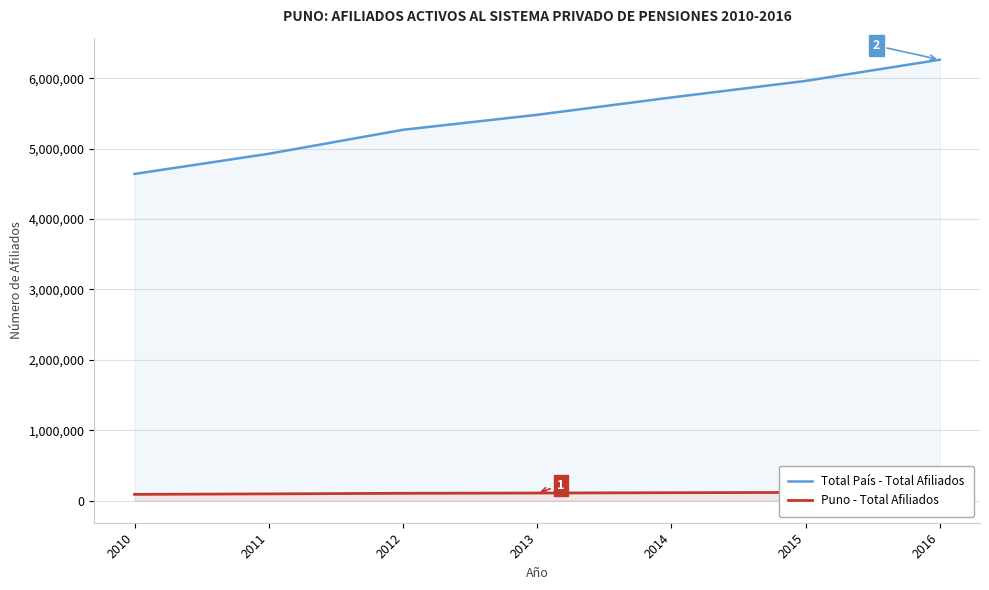

What is the value of the Total País - Total Afiliados point at the 1st from the left?

4641688